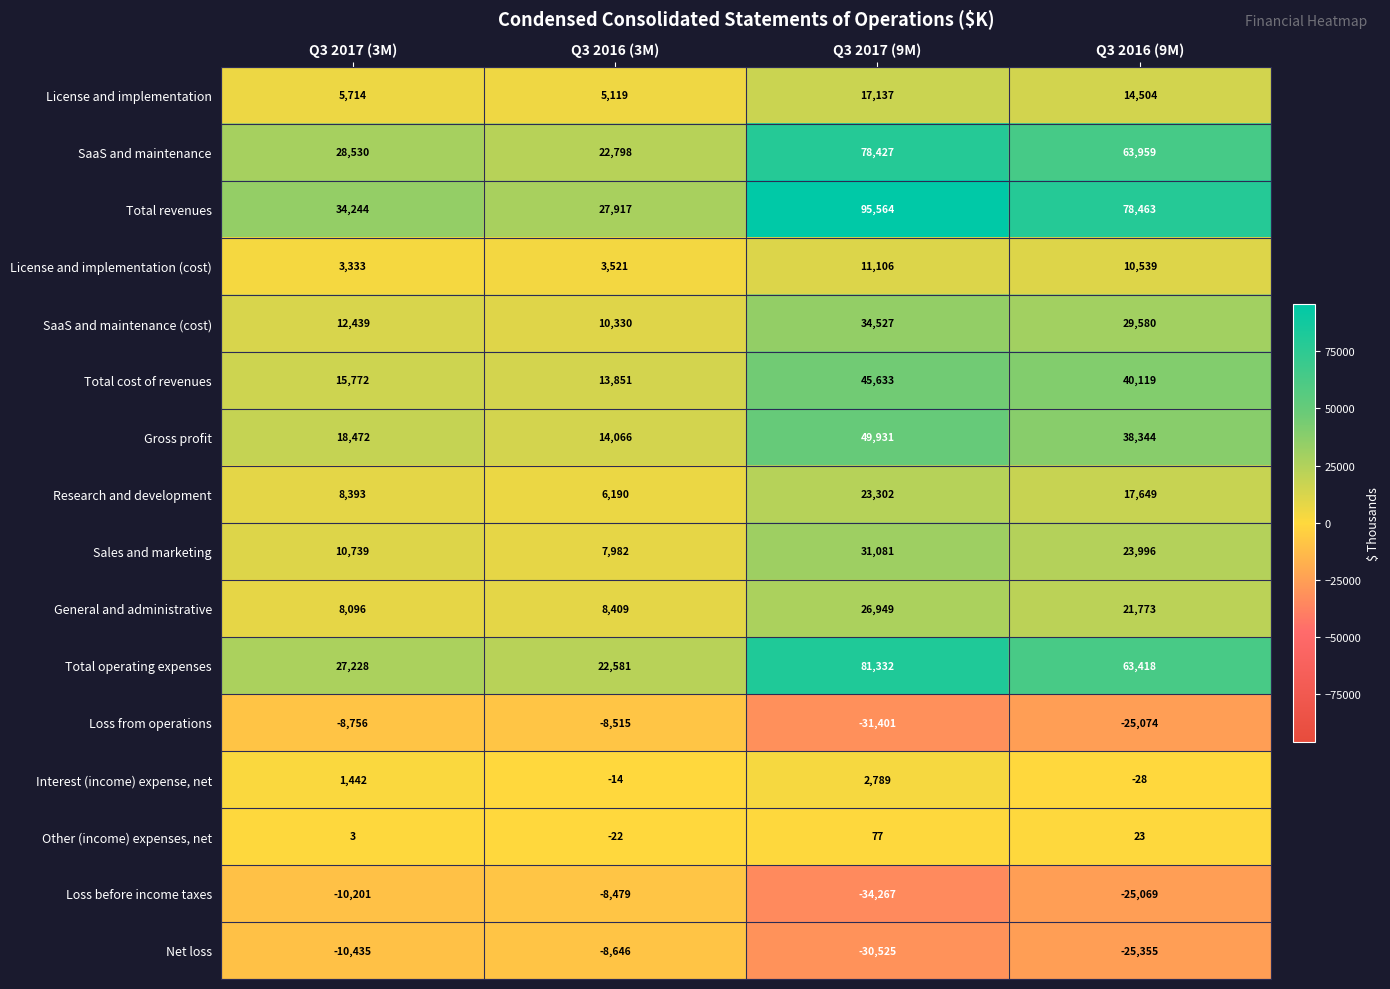

What is the difference between the second highest and second lowest values in the Loss from operations series?

16318